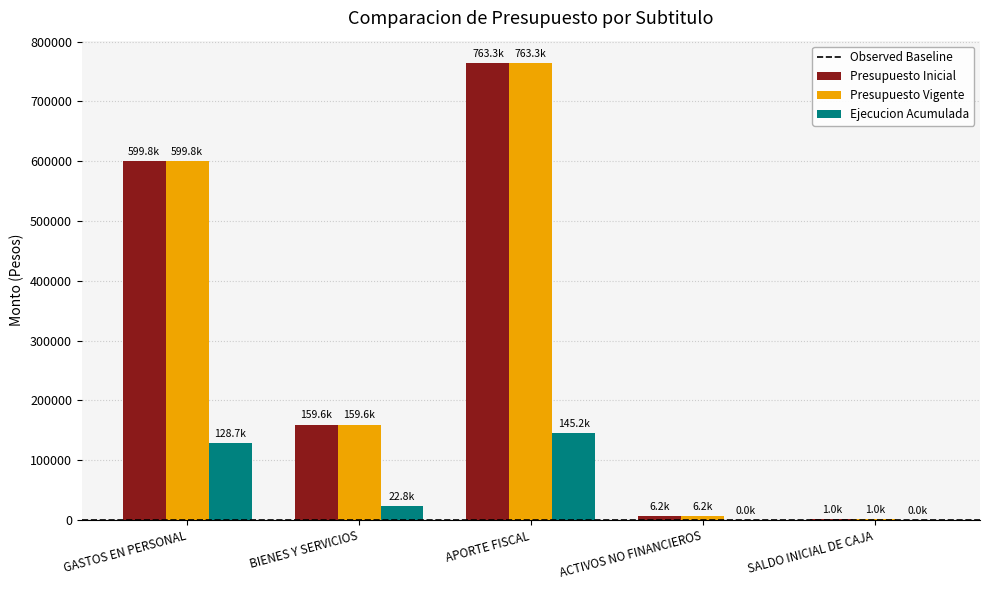

Is the value of Presupuesto Inicial at ACTIVOS NO FINANCIEROS greater than the value of Ejecucion Acumulada at BIENES Y SERVICIOS?

No